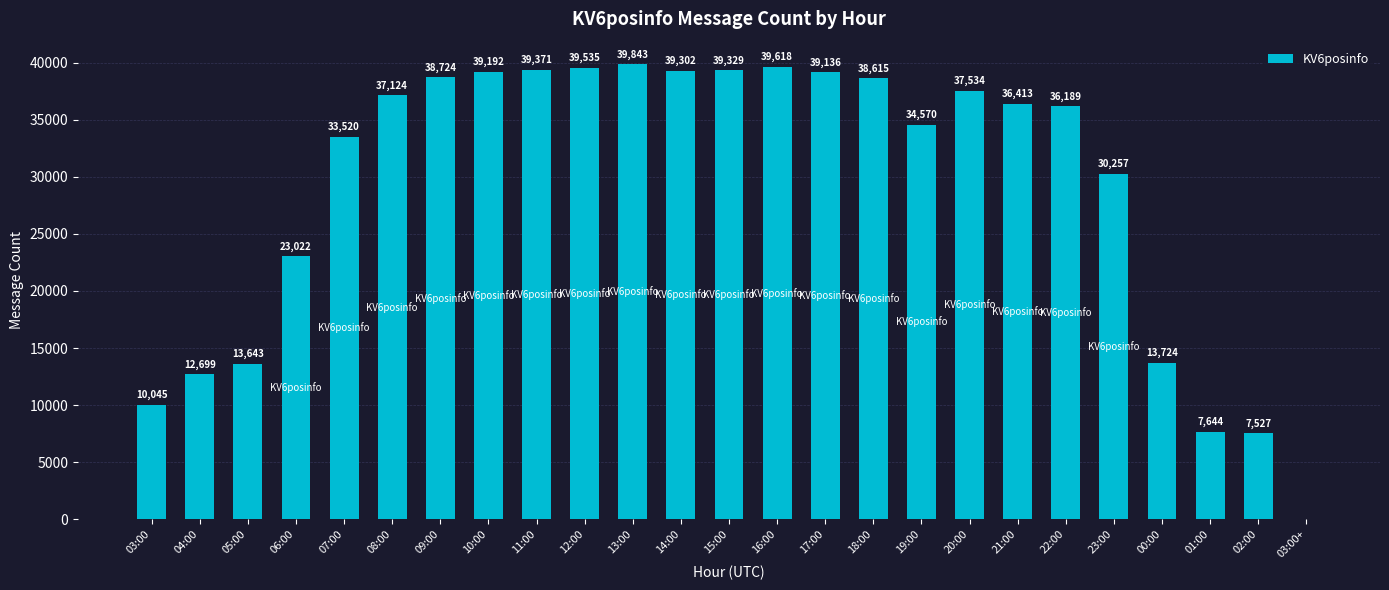

What is the sum of the values at 06:00 and 14:00?

62324